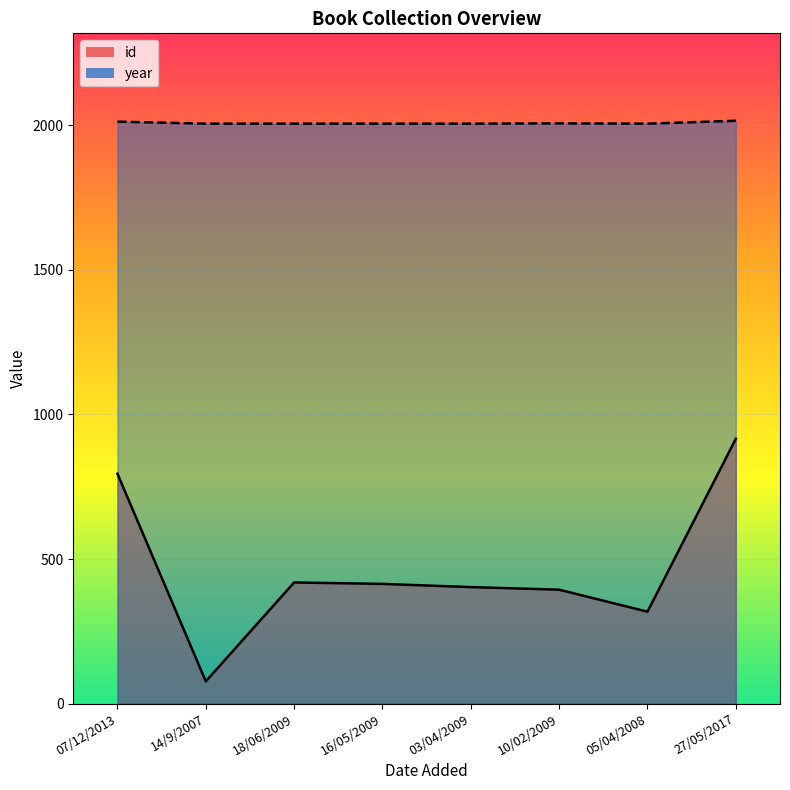

True or false: id and year intersect in this chart.

False